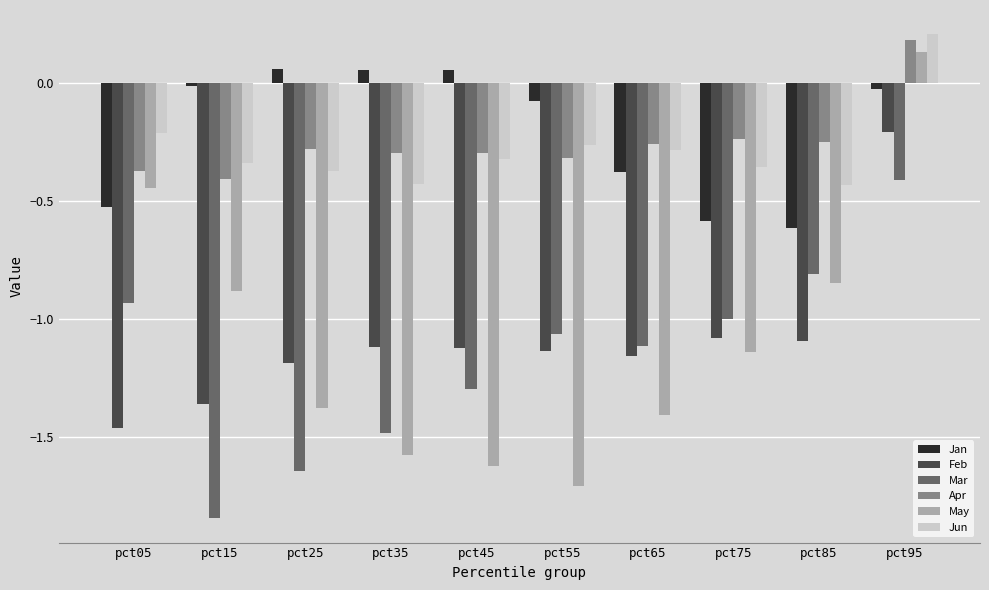

Which category has the highest value across all series?

pct95